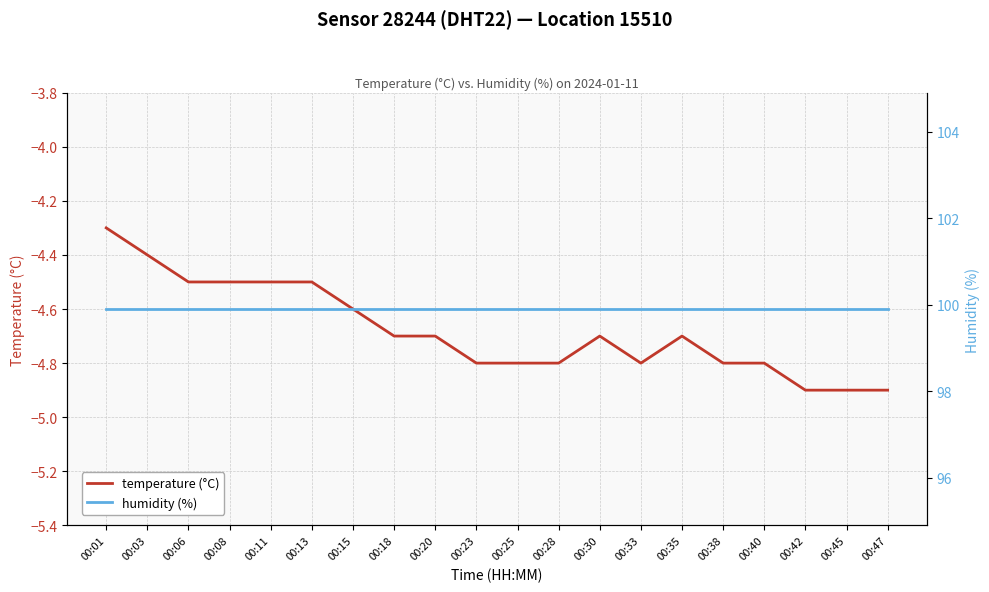

What is the sum of all temperature (°C) values?

-93.6